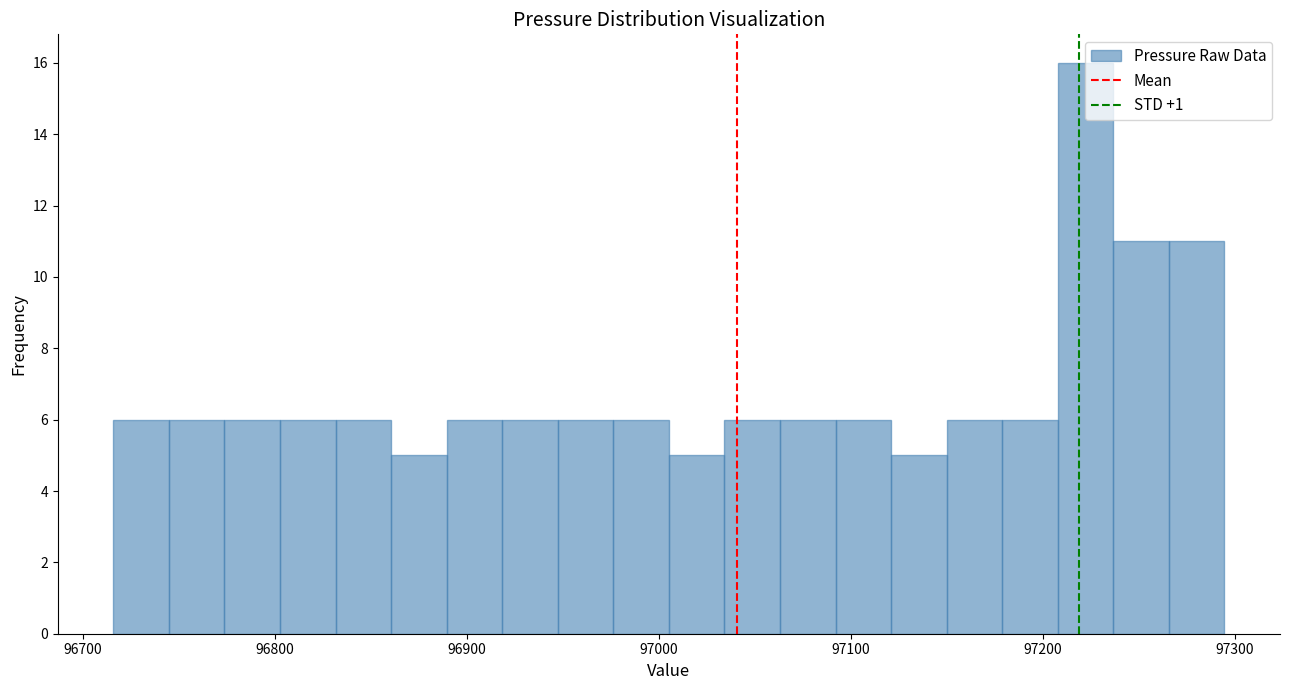

Read against the x-axis, roughly where is the centre of the tallest bar?

97220